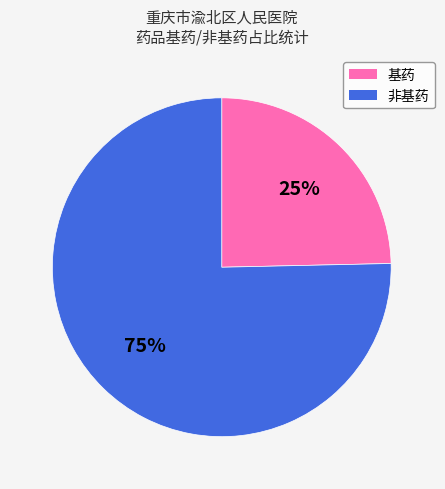

Count the number of slices in the pie.

2